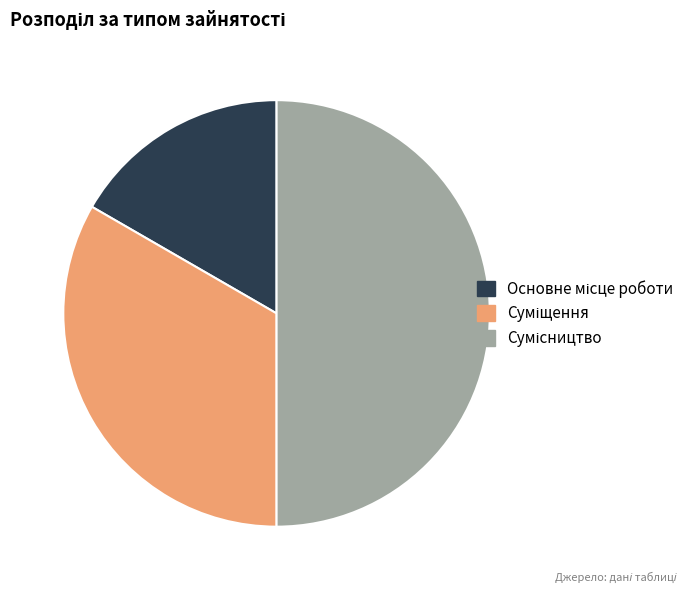

Count the number of slices in the pie.

3